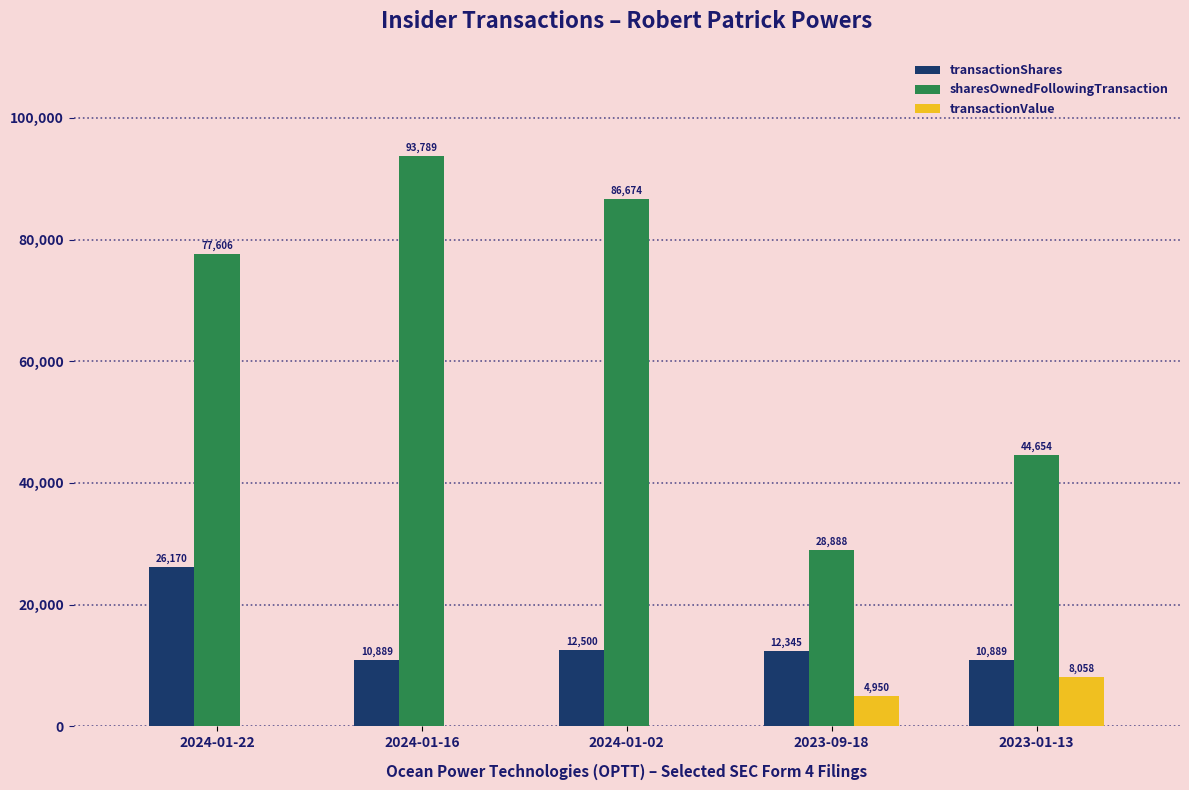

How many groups of bars are there?

5